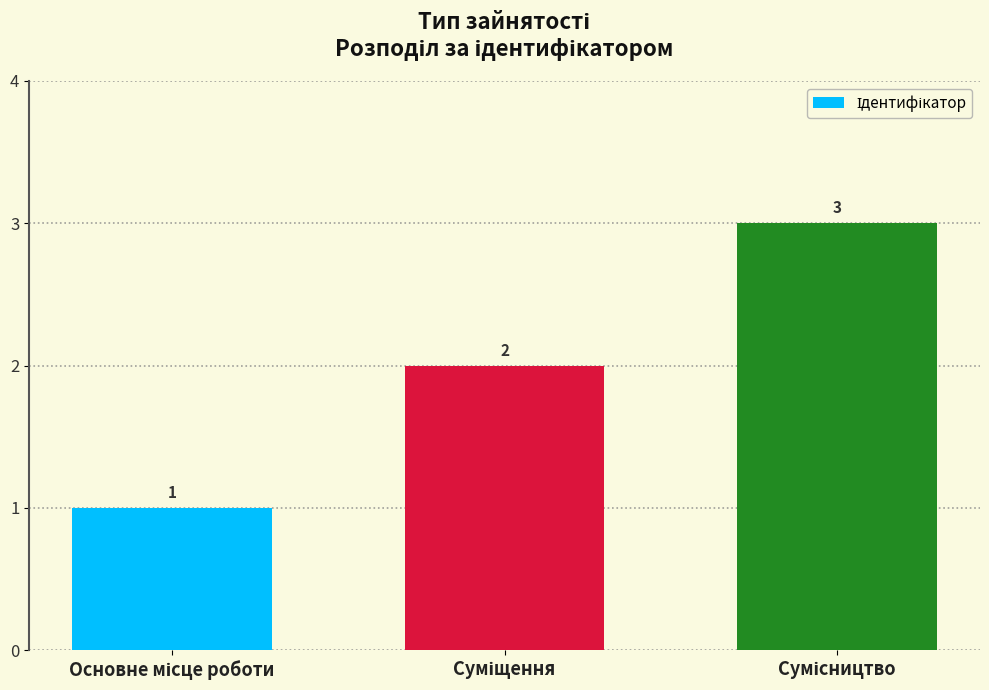

What is the maximum value shown in the chart?

3